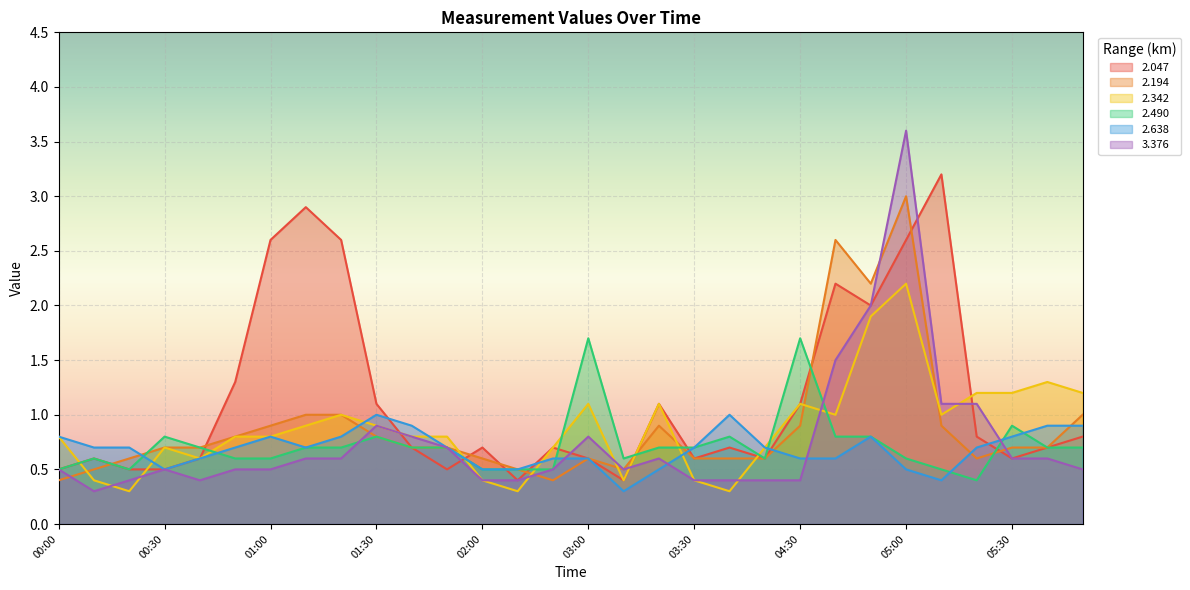

After their last crossing, which series has the higher values: 2.194 or 2.342?

2.342